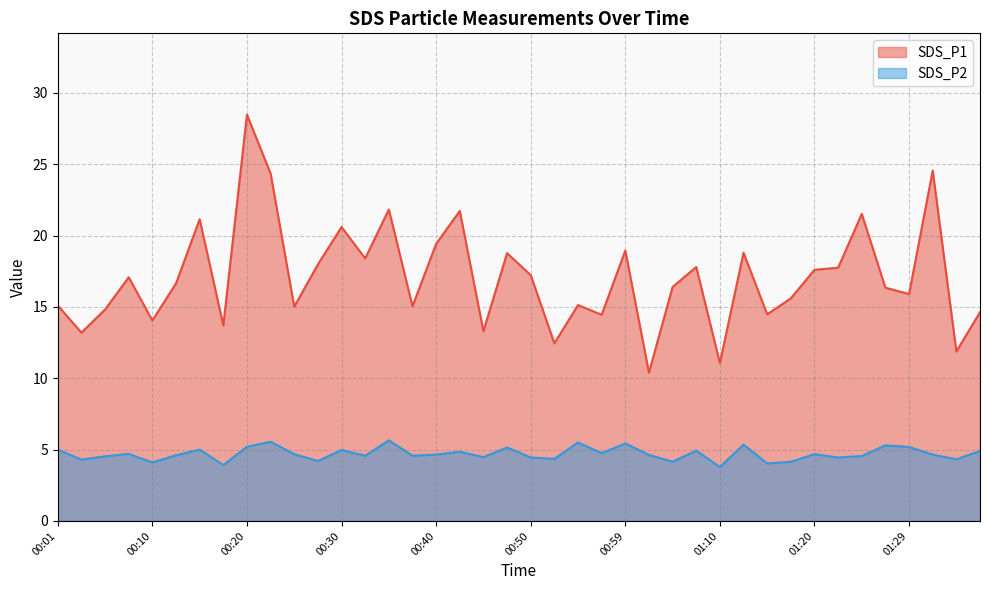

List the labels in order of SDS_P1 value, smallest first.

01:02, 01:10, 01:35, 00:52, 00:03, 00:45, 00:18, 00:10, 00:57, 01:15, 01:37, 00:05, 00:25, 00:37, 00:01, 00:55, 01:17, 01:29, 01:27, 01:04, 00:13, 00:08, 00:50, 01:20, 01:22, 01:07, 00:28, 00:32, 00:47, 01:12, 00:59, 00:40, 00:30, 00:15, 01:25, 00:42, 00:35, 00:23, 01:32, 00:20